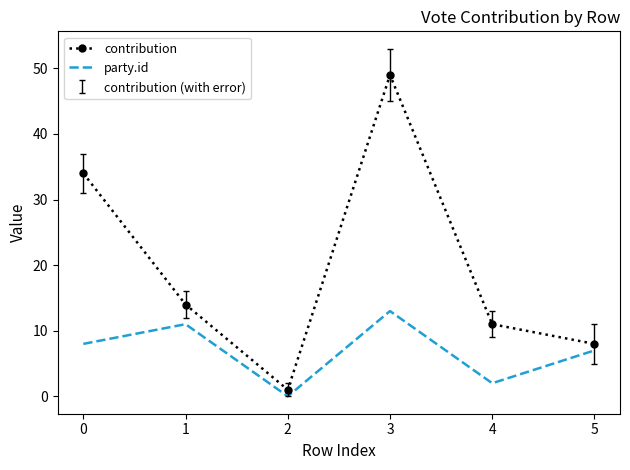

At which category is the sum across all series the highest?

3